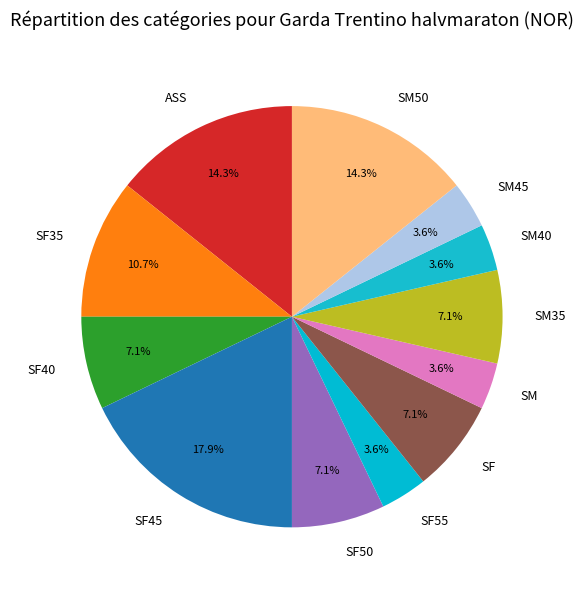

What is the largest slice in the pie chart?

SF45